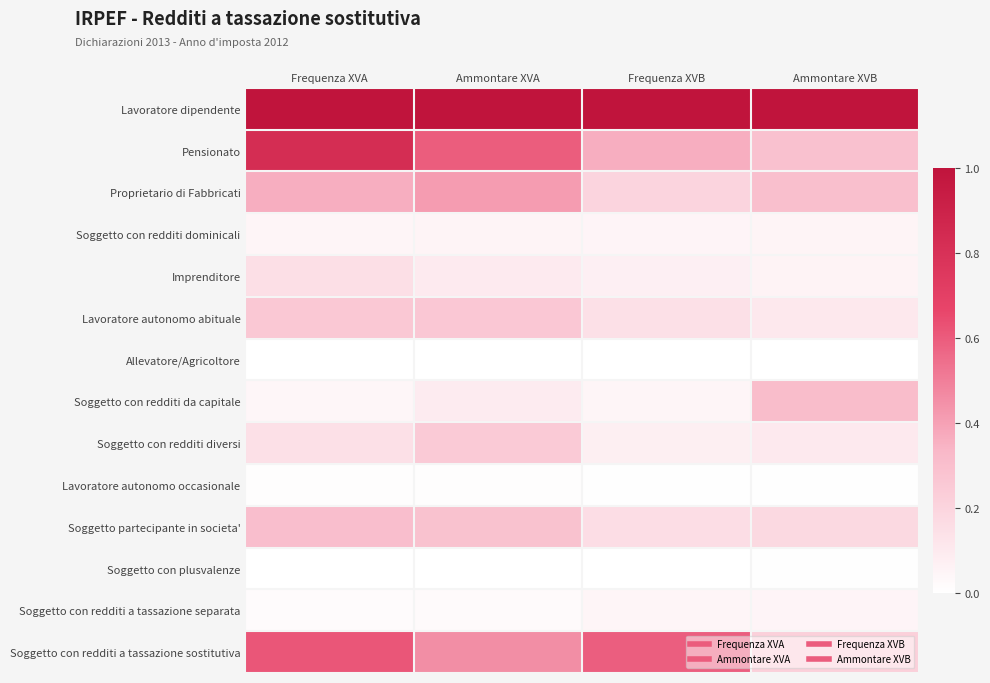

Reading left to right, what are all the values shown in this chart?

Lavoratore dipendente: Frequenza XVA=1.0	Ammontare XVA=1.0	Frequenza XVB=1.0	Ammontare XVB=1.0
Pensionato: Frequenza XVA=0.8	Ammontare XVA=0.6	Frequenza XVB=0.4	Ammontare XVB=0.3
Proprietario di Fabbricati: Frequenza XVA=0.4	Ammontare XVA=0.4	Frequenza XVB=0.2	Ammontare XVB=0.3
Soggetto con redditi dominicali: Frequenza XVA=0.0	Ammontare XVA=0.1	Frequenza XVB=0.0	Ammontare XVB=0.1
Imprenditore: Frequenza XVA=0.1	Ammontare XVA=0.1	Frequenza XVB=0.1	Ammontare XVB=0.1
Lavoratore autonomo abituale: Frequenza XVA=0.3	Ammontare XVA=0.3	Frequenza XVB=0.1	Ammontare XVB=0.1
Allevatore/Agricoltore: Frequenza XVA=0.0	Ammontare XVA=0.0	Frequenza XVB=0.0	Ammontare XVB=0.0
Soggetto con redditi da capitale: Frequenza XVA=0.0	Ammontare XVA=0.1	Frequenza XVB=0.0	Ammontare XVB=0.3
Soggetto con redditi diversi: Frequenza XVA=0.1	Ammontare XVA=0.2	Frequenza XVB=0.1	Ammontare XVB=0.1
Lavoratore autonomo occasionale: Frequenza XVA=0.0	Ammontare XVA=0.0	Frequenza XVB=0.0	Ammontare XVB=0.0
Soggetto partecipante in societa': Frequenza XVA=0.3	Ammontare XVA=0.3	Frequenza XVB=0.2	Ammontare XVB=0.2
Soggetto con plusvalenze: Frequenza XVA=0.0	Ammontare XVA=0.0	Frequenza XVB=0.0	Ammontare XVB=0.0
Soggetto con redditi a tassazione separata: Frequenza XVA=0.0	Ammontare XVA=0.0	Frequenza XVB=0.0	Ammontare XVB=0.0
Soggetto con redditi a tassazione sostitutiva: Frequenza XVA=0.6	Ammontare XVA=0.5	Frequenza XVB=0.6	Ammontare XVB=0.2